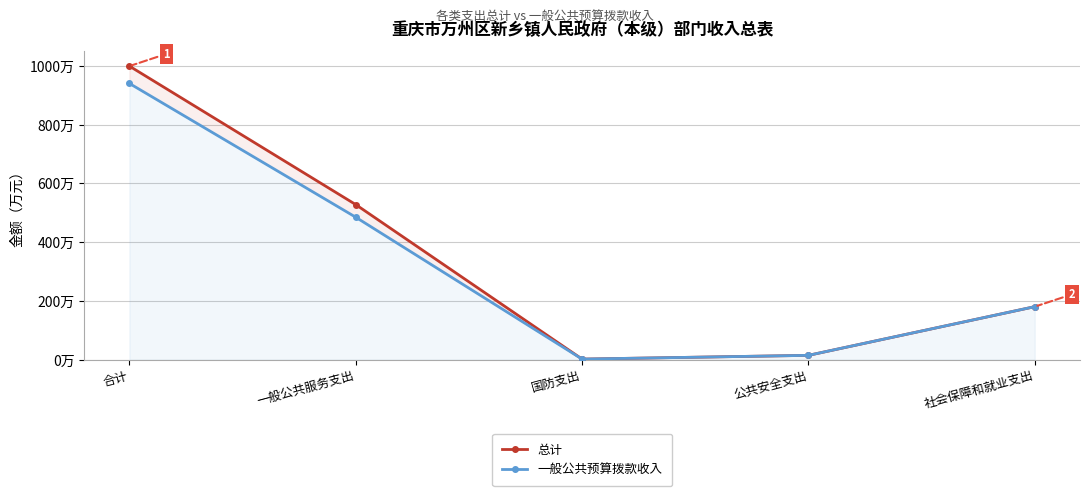

The value of 总计 at 国防支出 is 1.3. True or false?

False